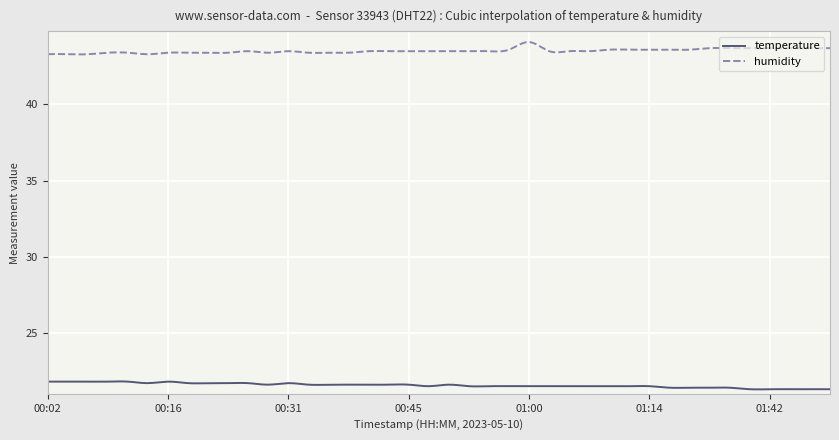

What is the difference between the maximum and minimum values in the temperature series?

0.5